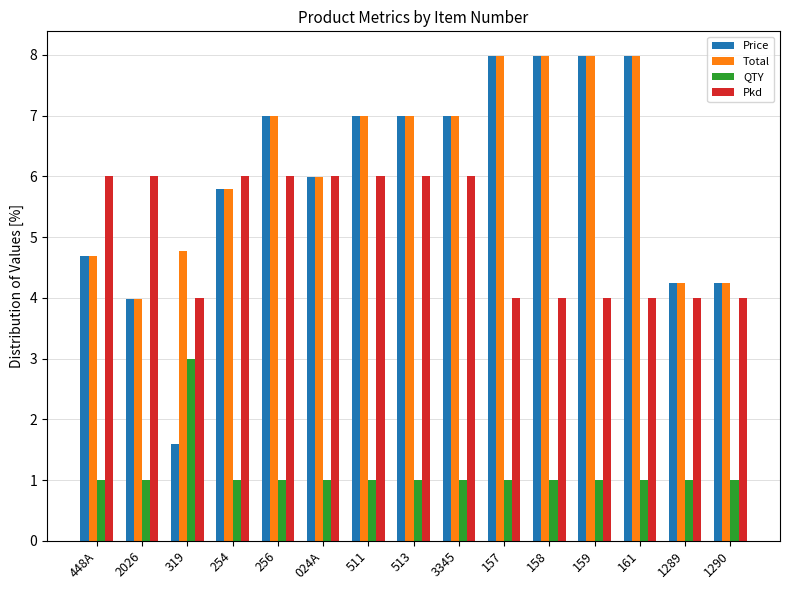

How many categories are shown in the chart?

15